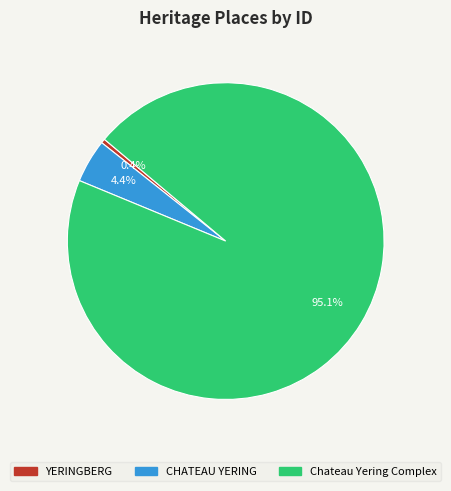

Is CHATEAU YERING the majority of the pie?

No